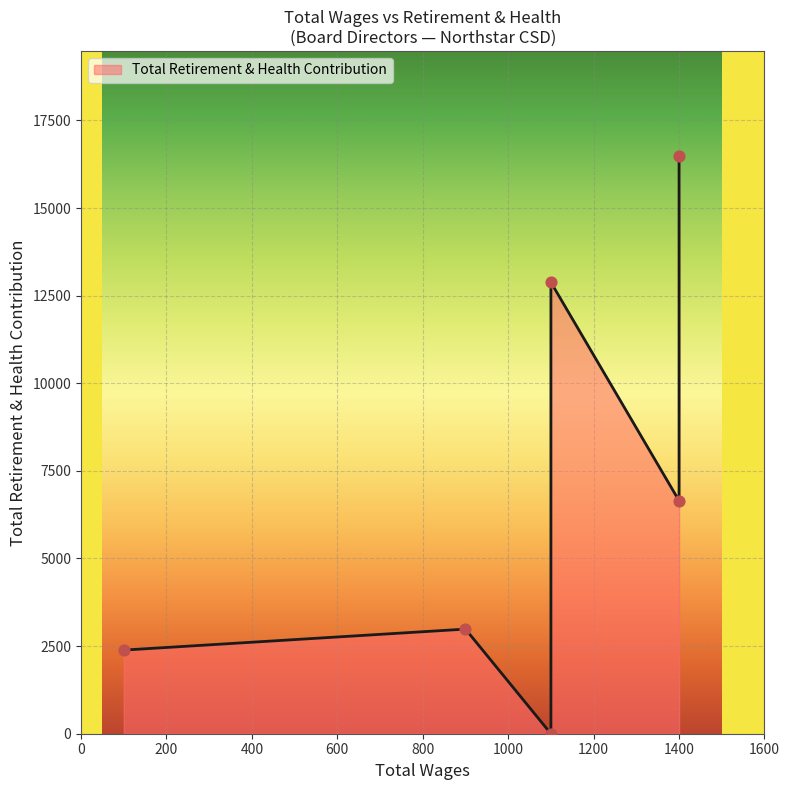

Approximately how many times larger is the value at 900.0 compared to 1100.0?

0.2